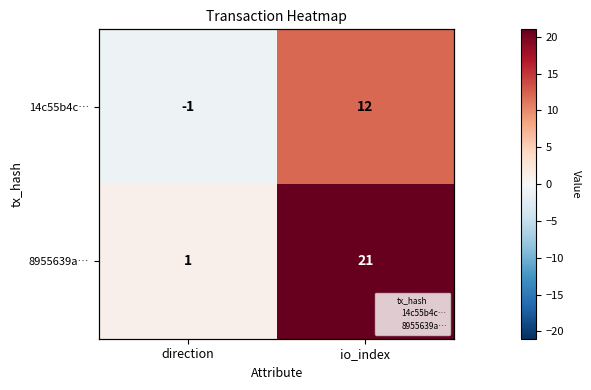

True or false: 8955639a… has a value of 1 at direction.

True